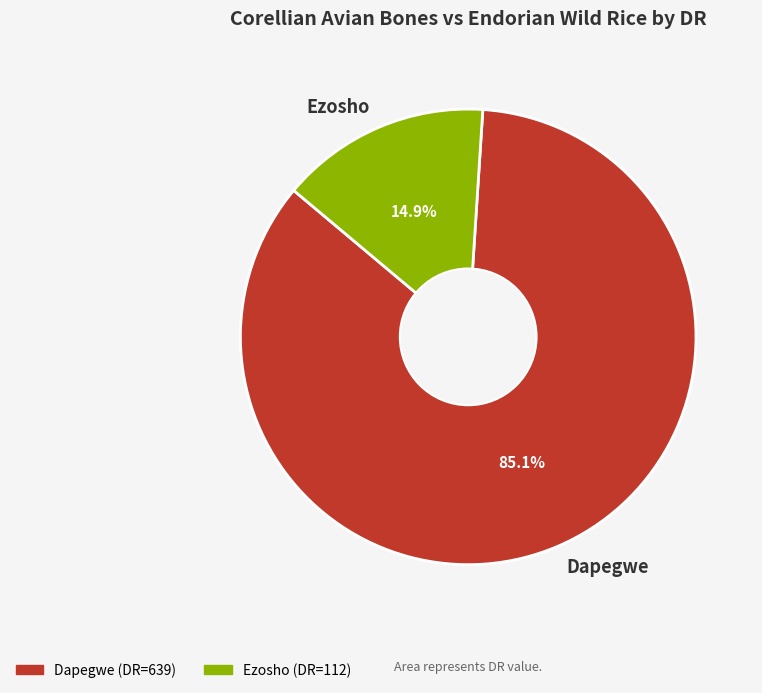

To the nearest percent, what percentage of the pie is Ezosho?

15%